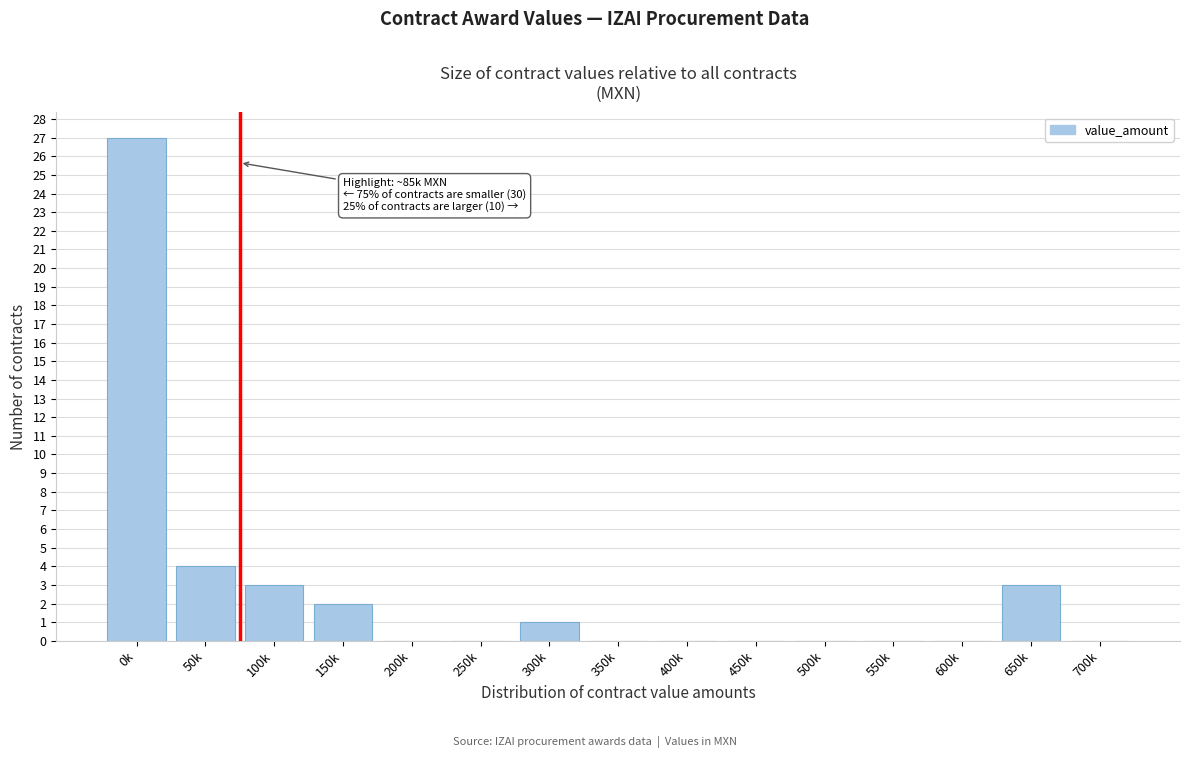

Reading left to right, what are all the values shown in this chart?

0k=27	50k=4	100k=3	150k=2	200k=0	250k=0	300k=1	350k=0	400k=0	450k=0	500k=0	550k=0	600k=0	650k=3	700k=0